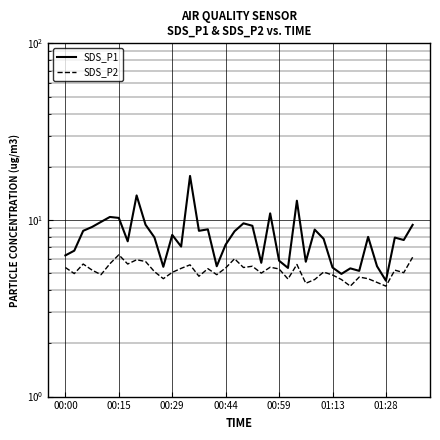

Is it true that SDS_P1 equals 5.2 at 33?

True